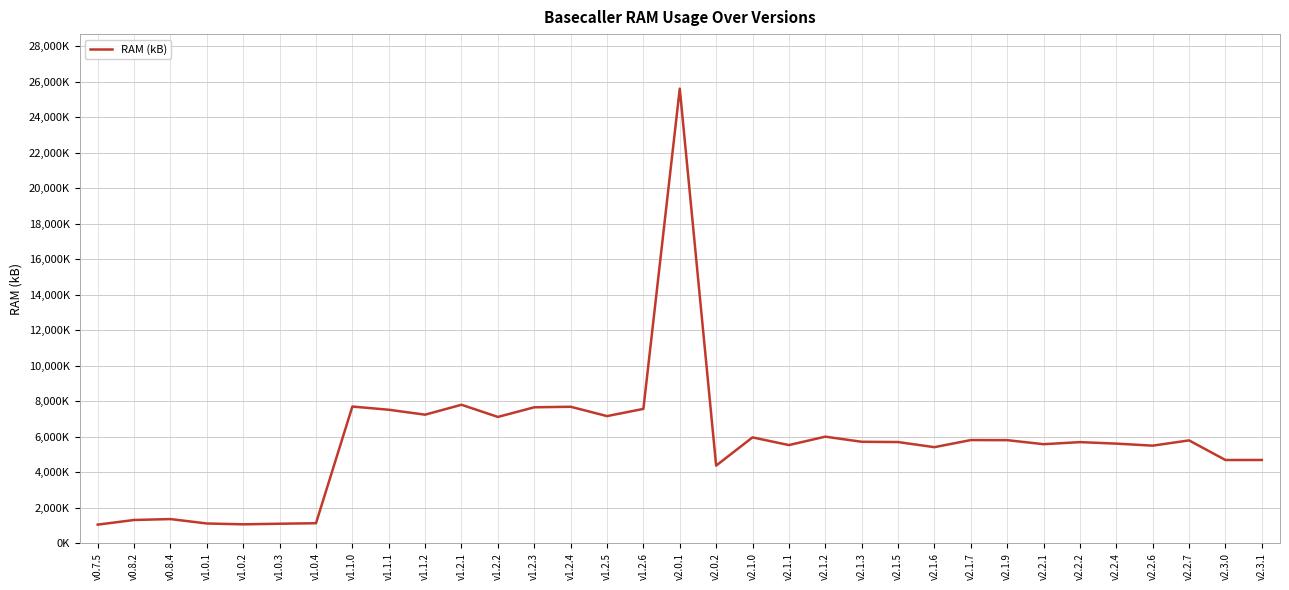

True or false: the data shows 2099934 at v0.8.2.

False